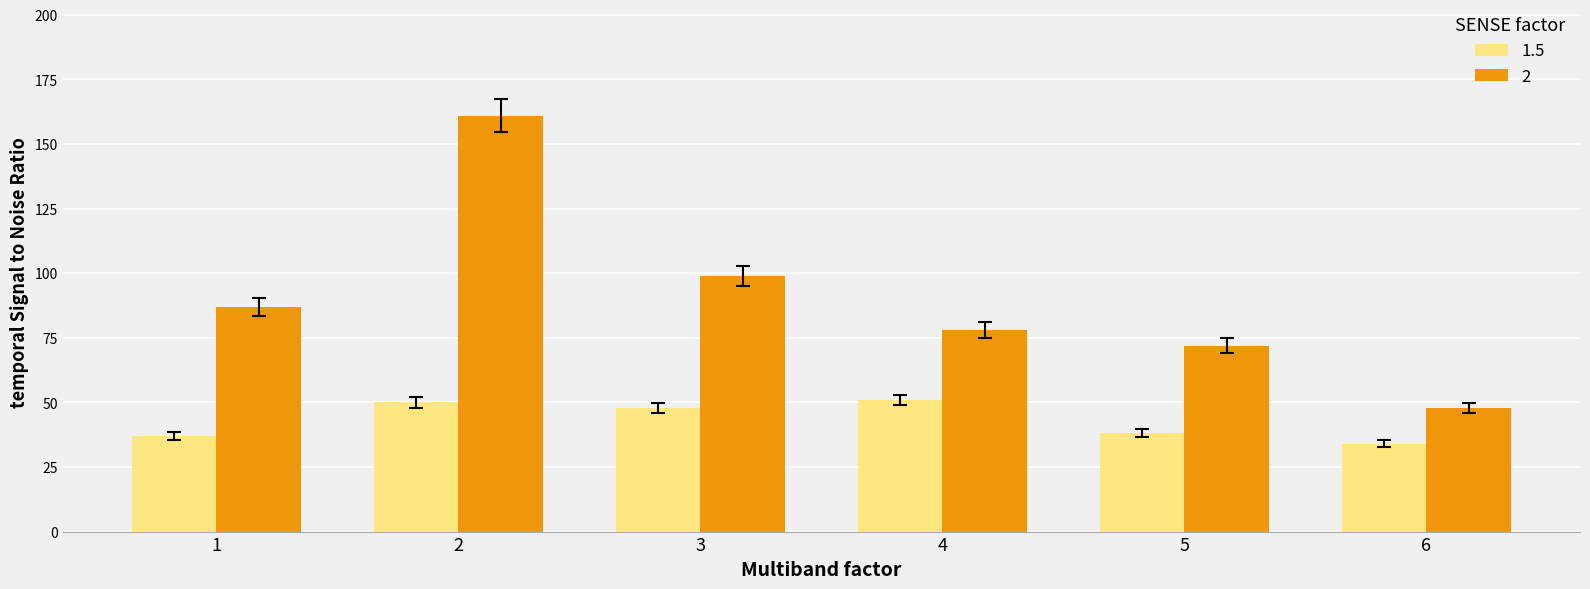

What is the difference between the maximum and minimum values in the 1.5 series?

17